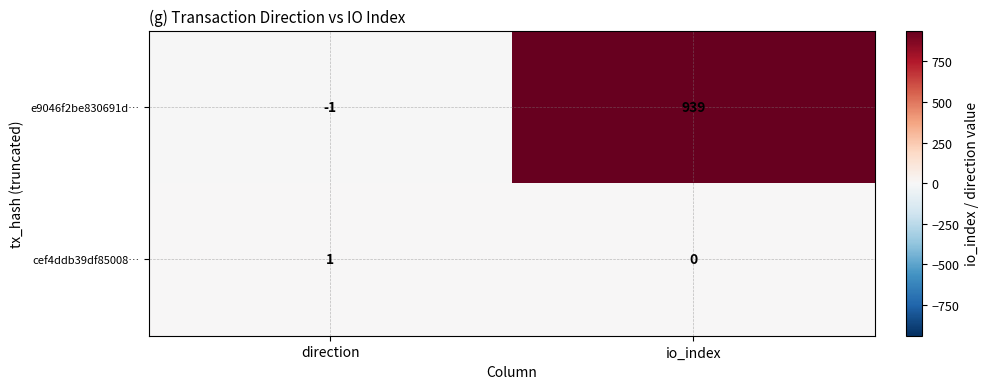

What is the greatest value displayed?

939